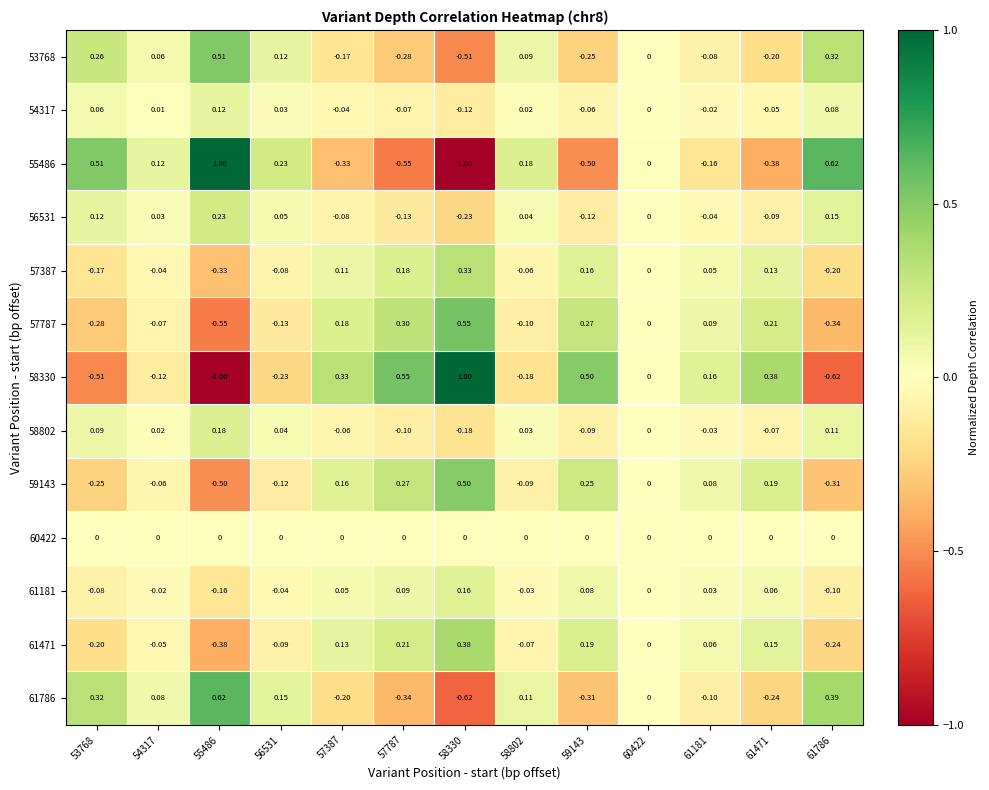

Is the value of 53768 at 58330 greater than the value of 59143 at 60422?

No